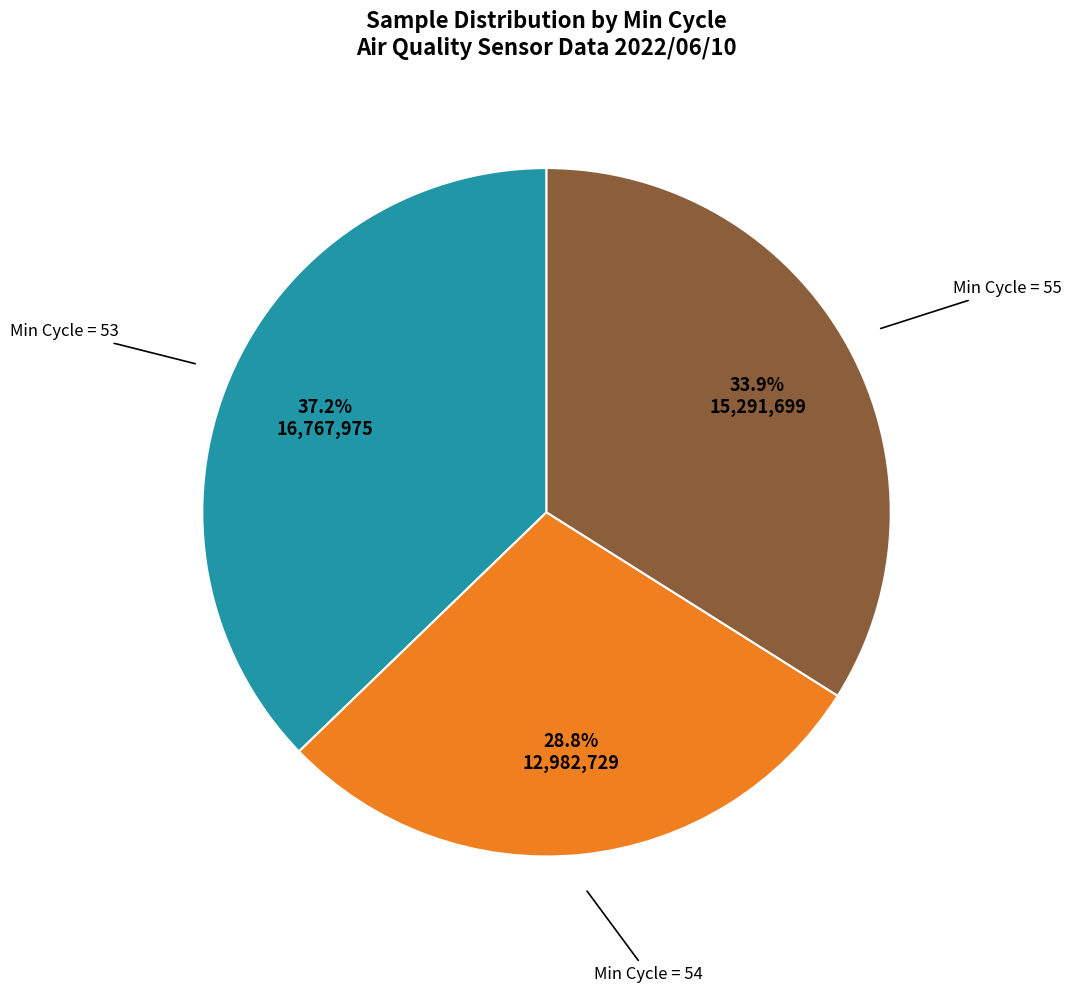

Is there any slice that represents more than half of the pie?

No